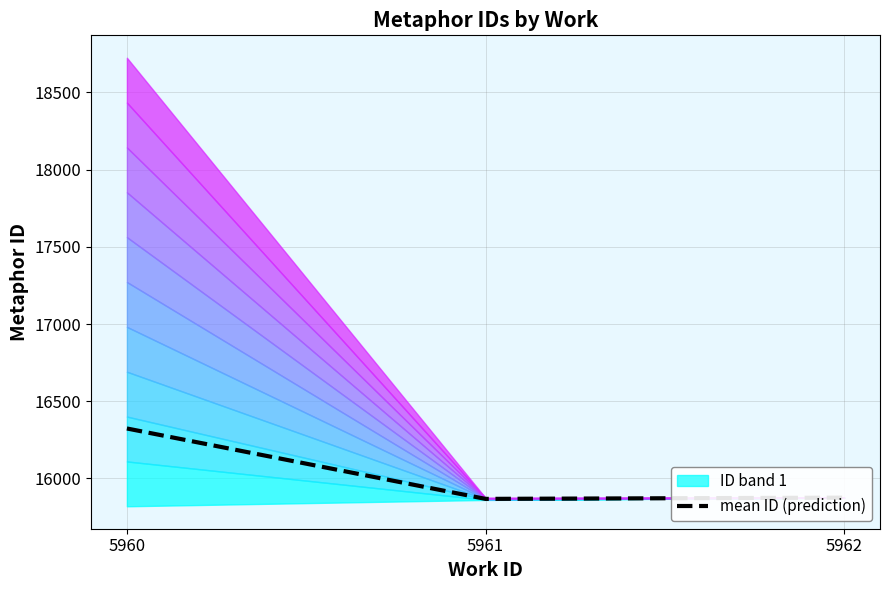

The value at 5960 is 5864.2. True or false?

False